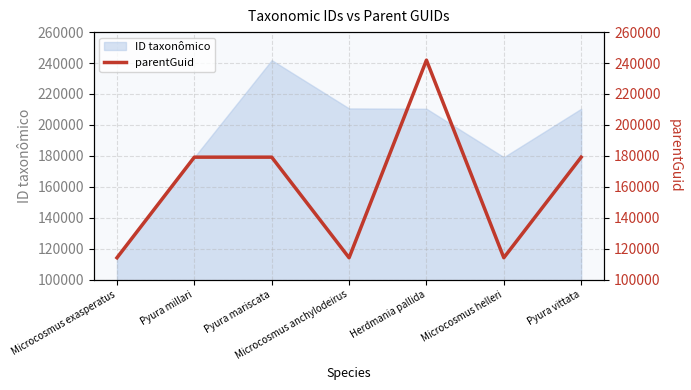

The value of ID taxonômico at Pyura millari is 302716. True or false?

False